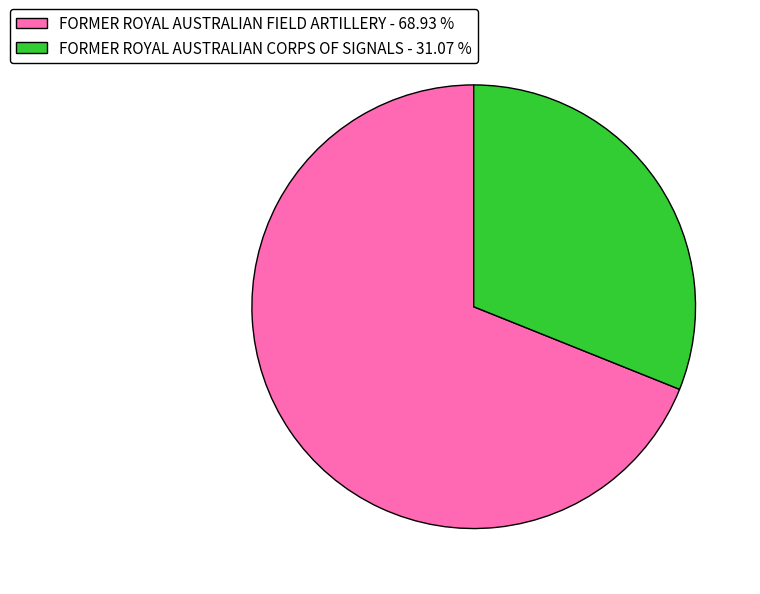

Does any single category account for the majority?

Yes